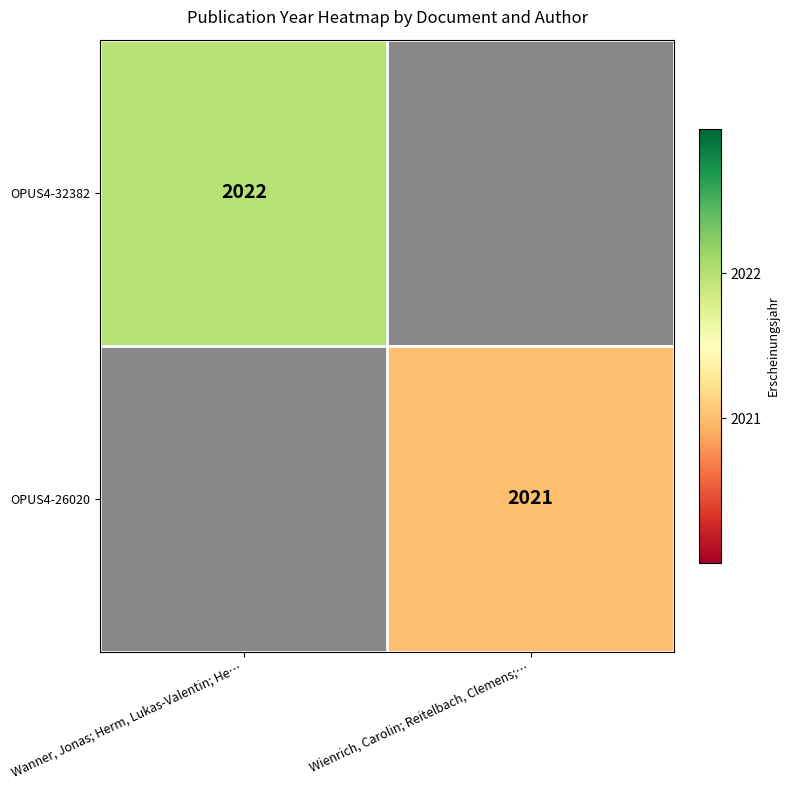

The value of OPUS4-26020 at Wienrich, Carolin; Reitelbach, Clemens;… is 2021. True or false?

True